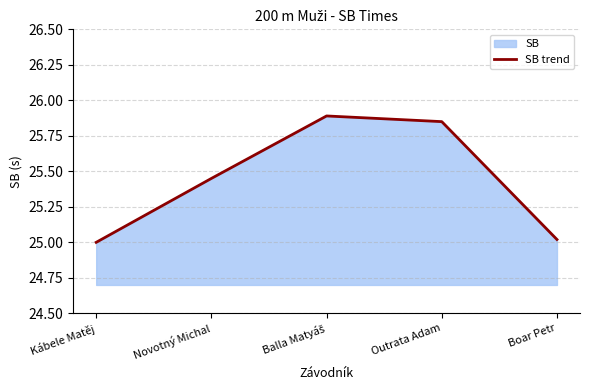

List the labels in order of value, smallest first.

Kábele Matěj, Boar Petr, Novotný Michal, Outrata Adam, Balla Matyáš